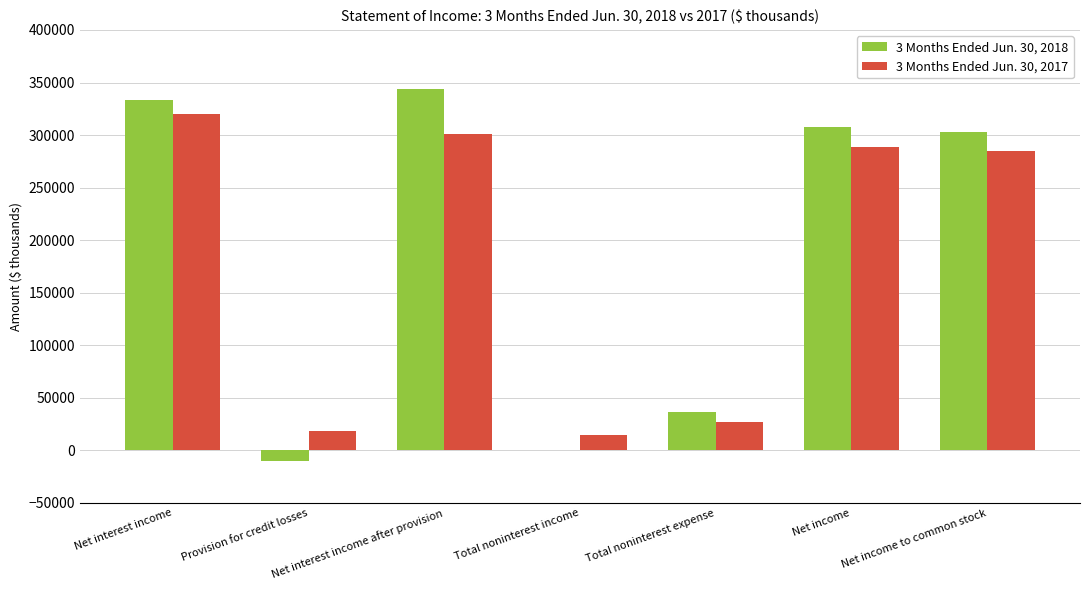

The 3 Months Ended Jun. 30, 2018 series shows 418299 at Net income. True or false?

False